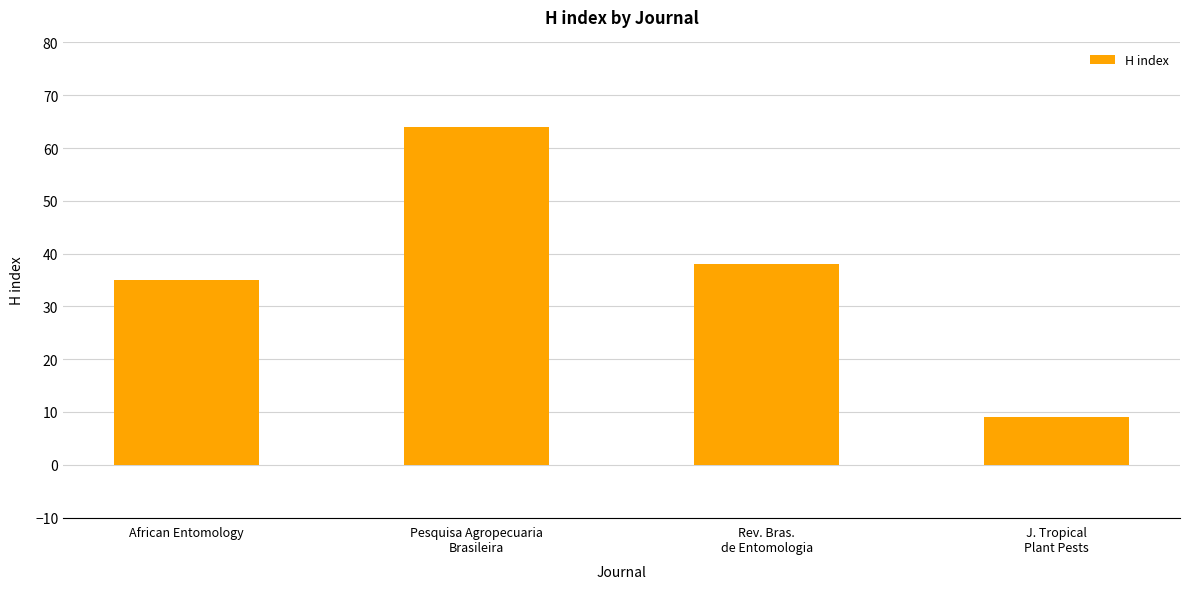

What is the label of the 2nd bar from the right?

Rev. Bras.
de Entomologia